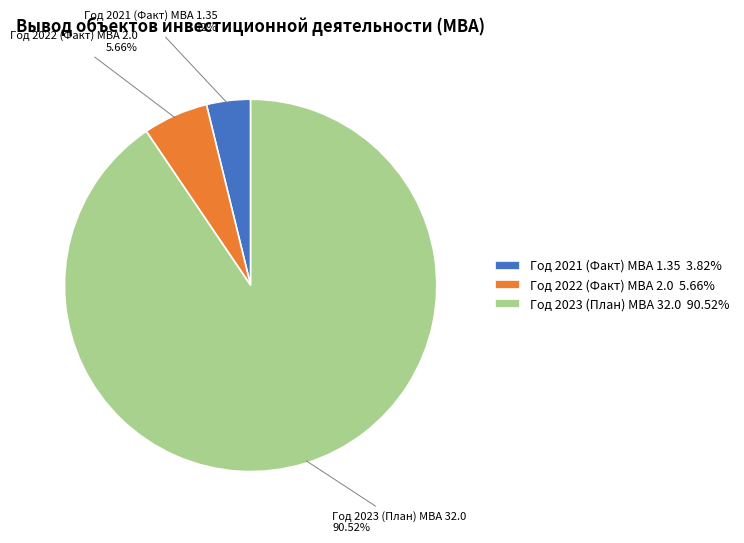

Between Год 2022 (Факт) МВА 2.0 and Год 2023 (План) МВА 32.0, which is larger?

Год 2023 (План) МВА 32.0